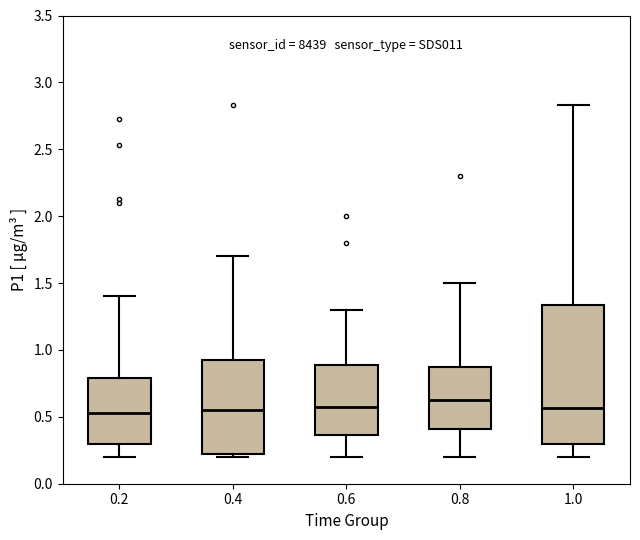

Which box is the tallest, from its lower edge to its upper edge?

1.0